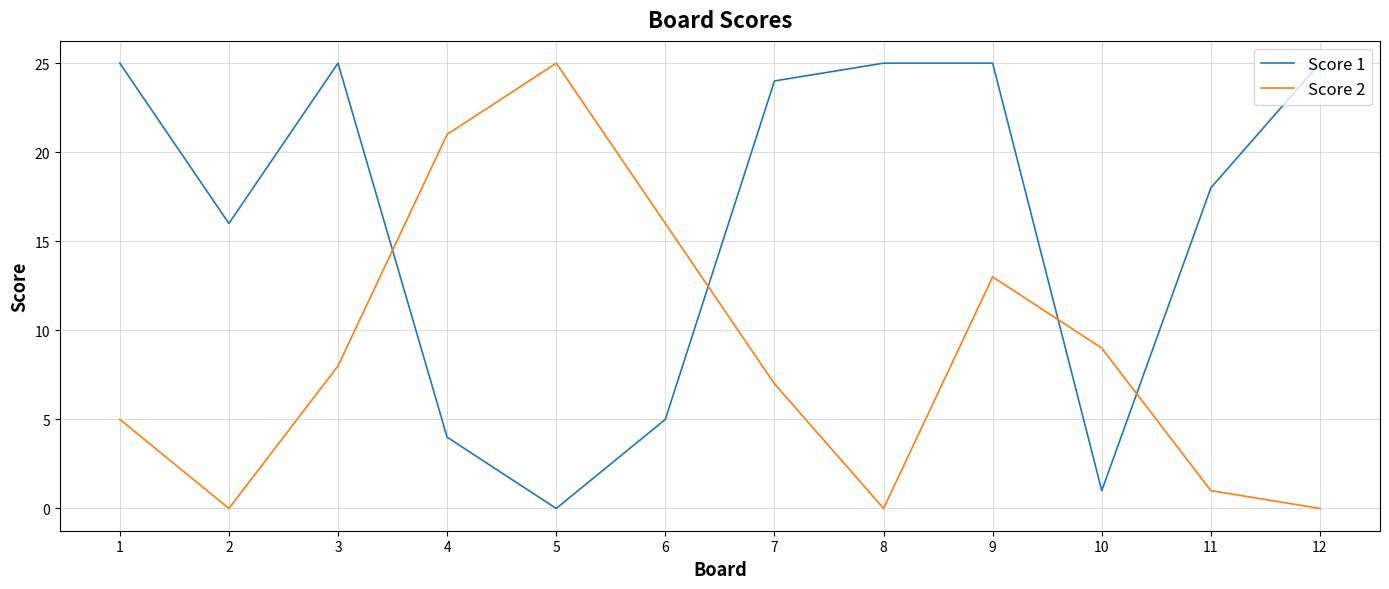

At which category does Score 1 reach its first local peak?

3